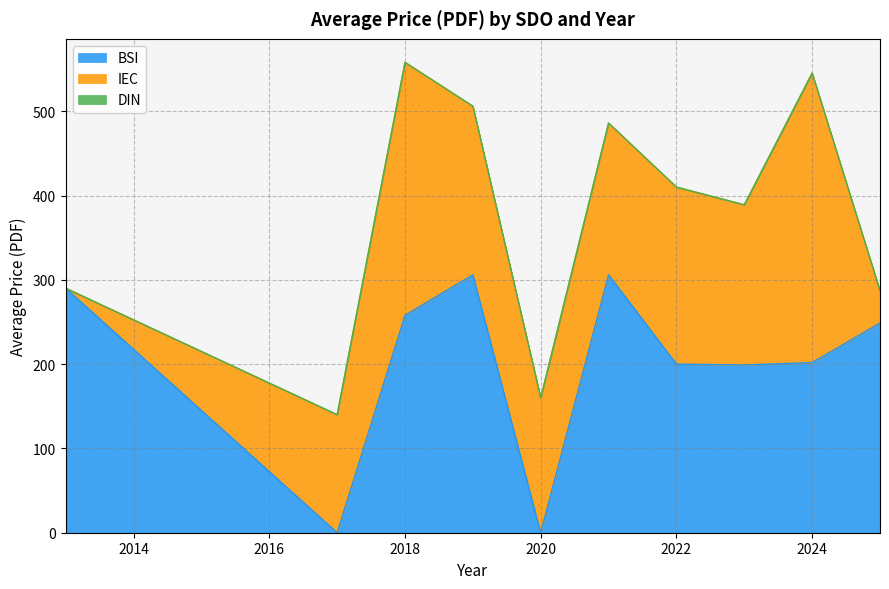

What is the difference between the maximum and second lowest values in the BSI series?

306.0